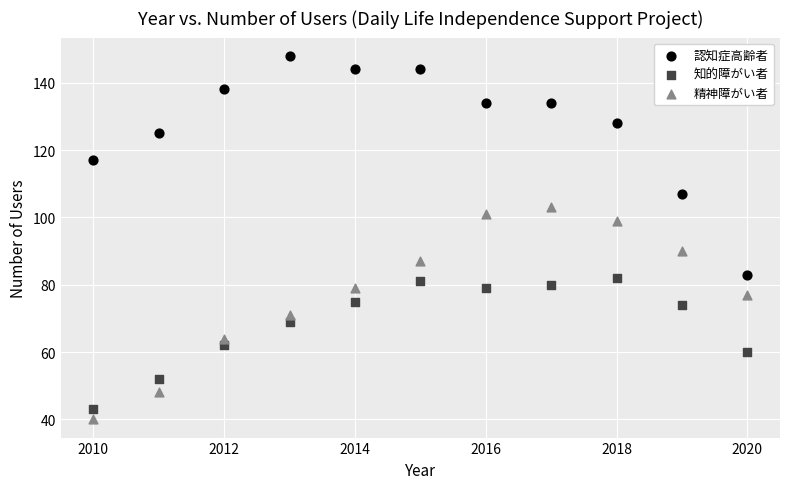

Which series contains the highest Y value?

認知症高齢者